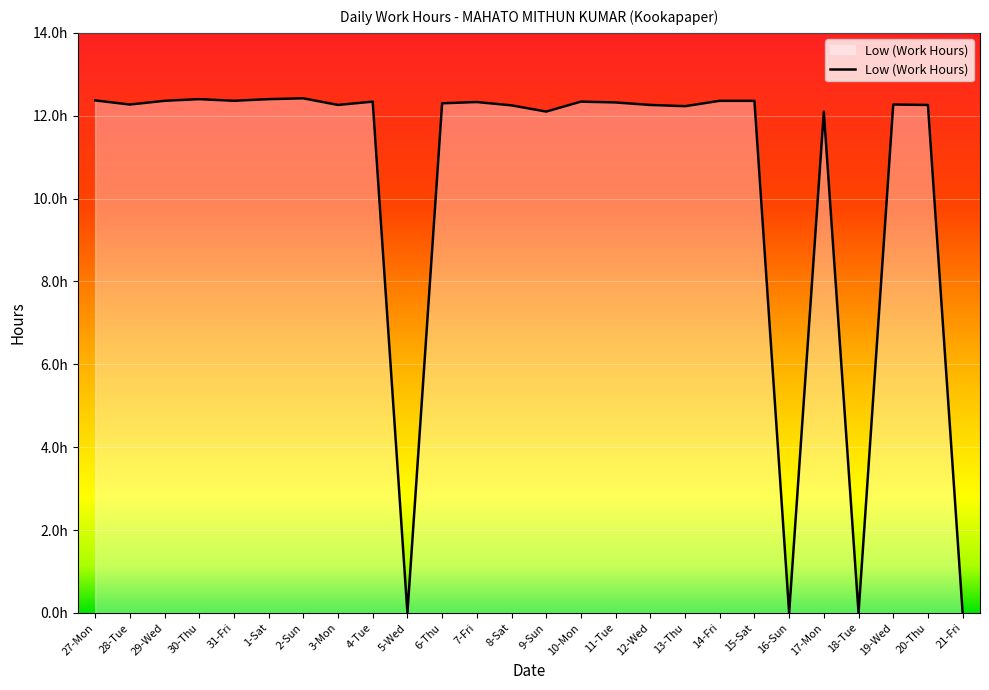

Approximately how many times larger is the value at 14-Fri compared to 29-Wed?

1.0